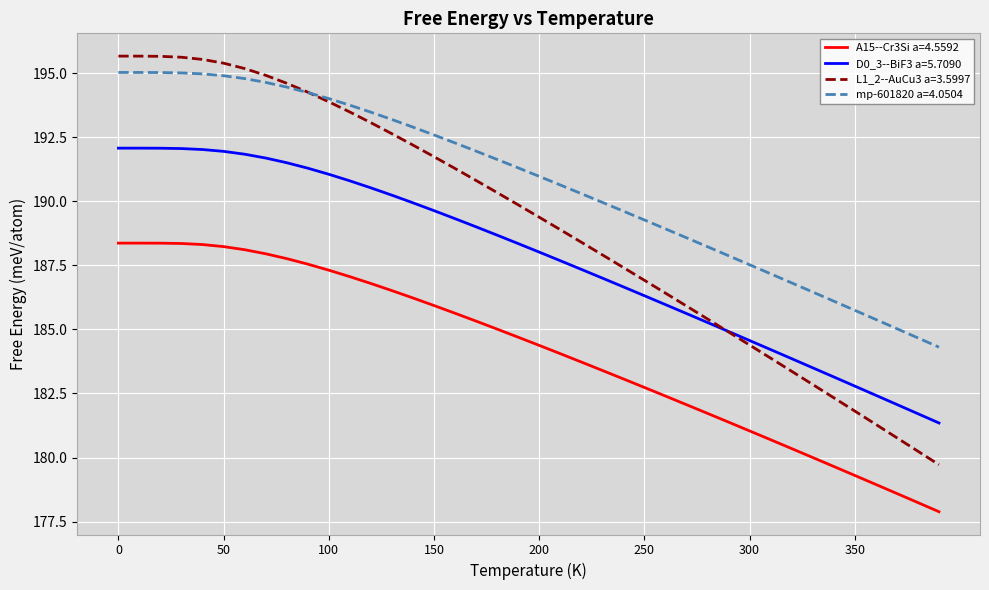

True or false: A15--Cr3Si a=4.5592 and D0_3--BiF3 a=5.7090 cross at least once.

False